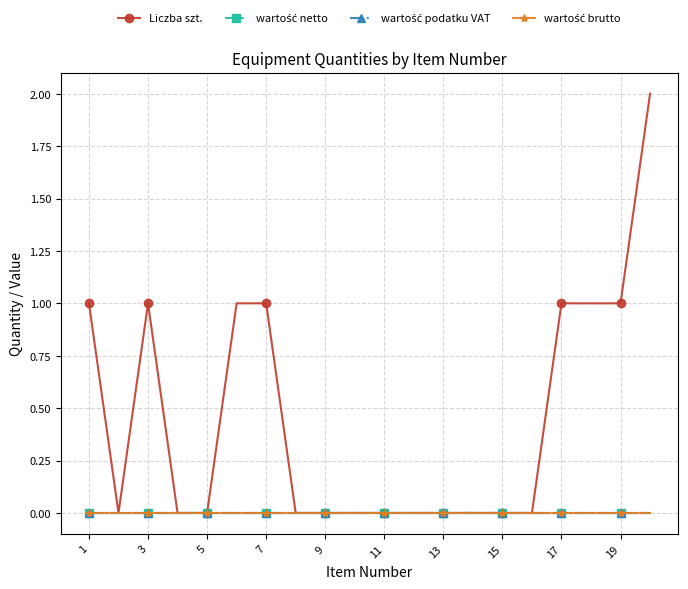

Is this an area chart (filled region under the line)?

No